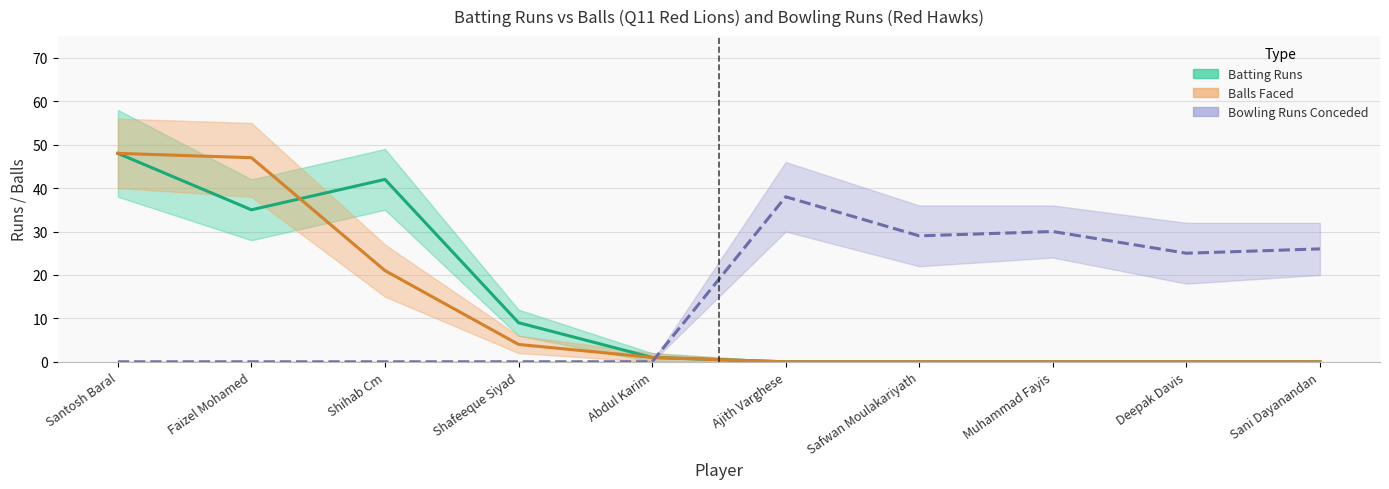

Reading left to right, what are all the values shown in this chart?

Batting Runs: 48	35	42	9	1	0	0	0	0	0
Balls Faced: 48	47	21	4	1	0	0	0	0	0
Bowling Runs Conceded: 0	0	0	0	0	38	29	30	25	26